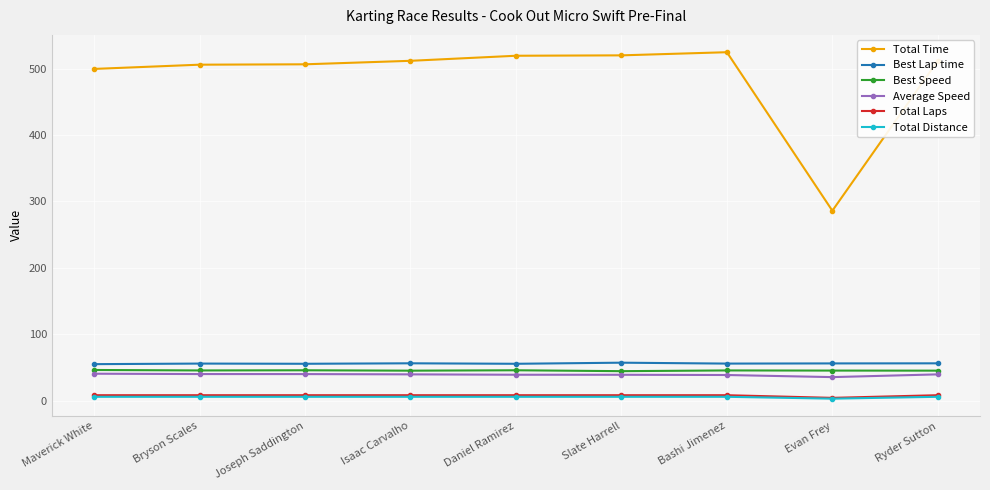

What is the label of the 7th point from the right?

Joseph Saddington